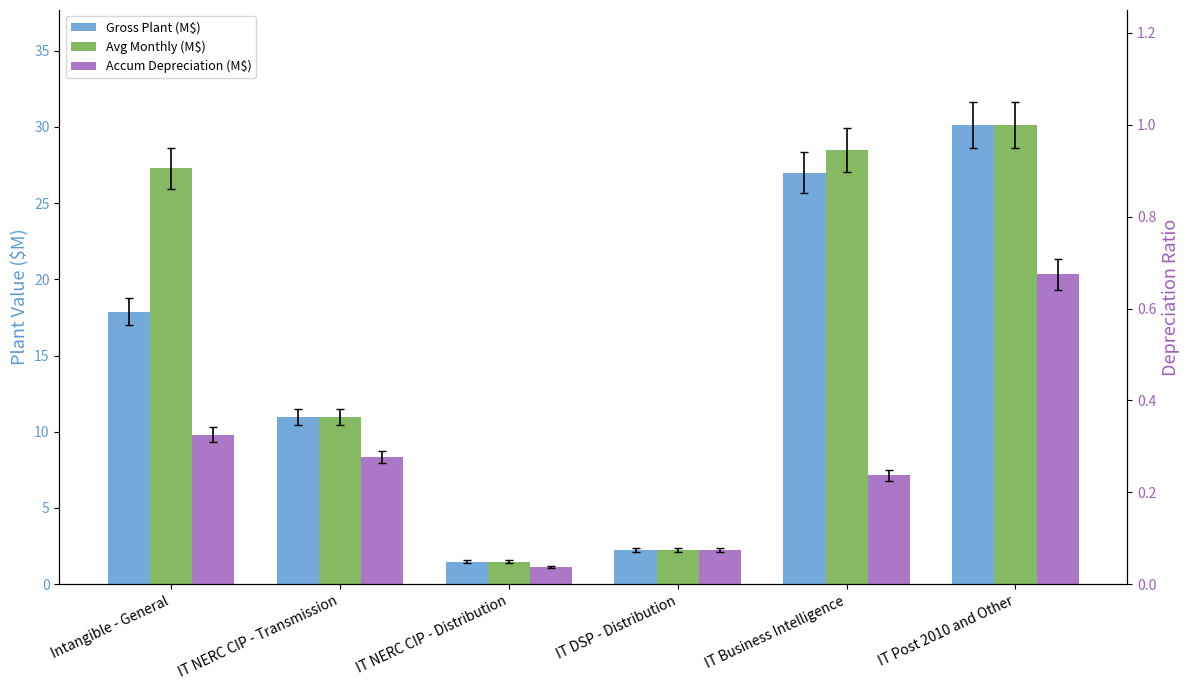

What is the label of the 2nd bar from the right?

IT Business Intelligence